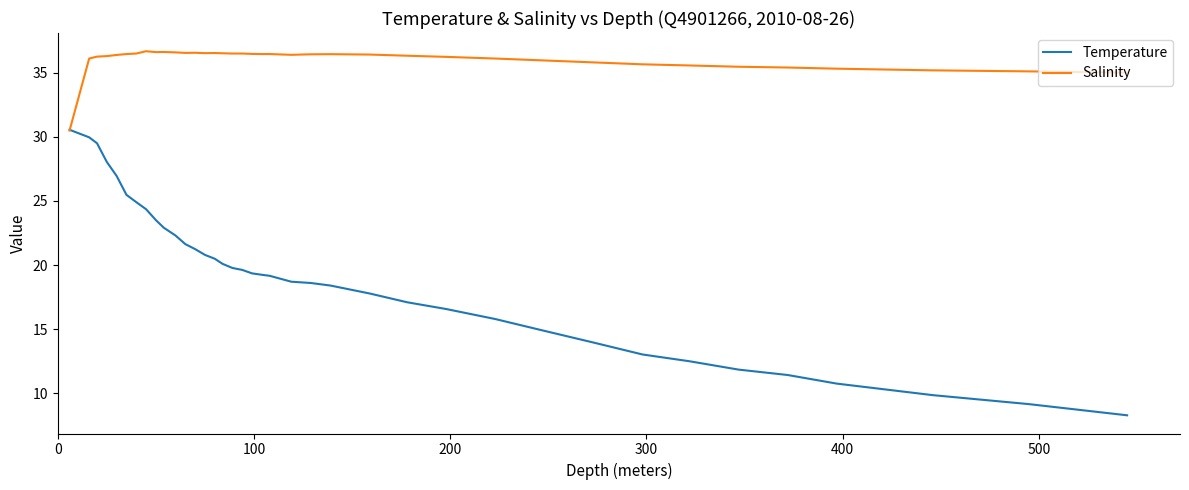

Which series has the widest spread of values?

Temperature